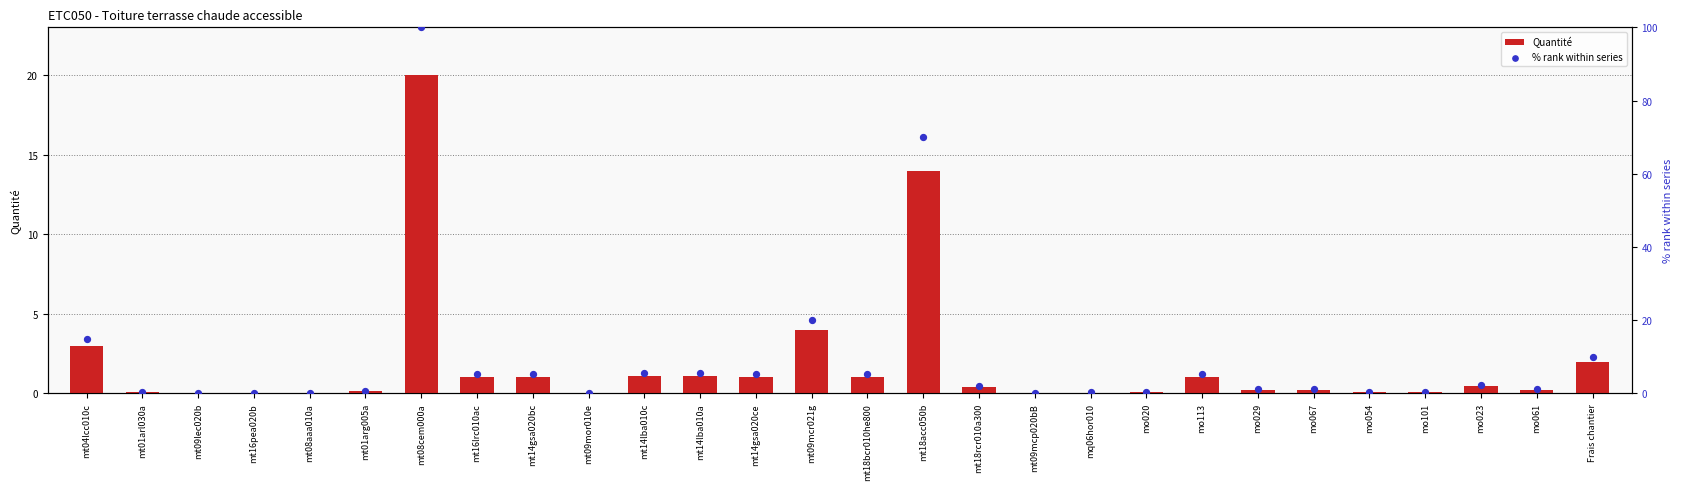

At how many categories does at least one series exceed 40?

2